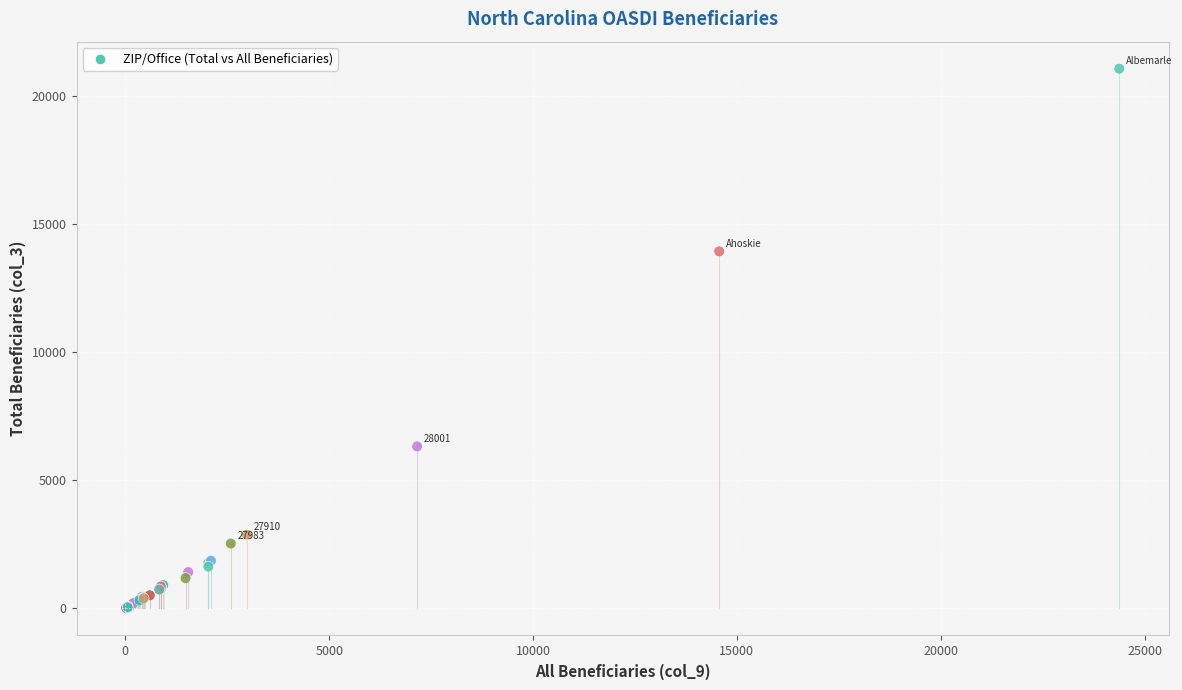

What Y value in the scatter plot is closest to 10542?

13935